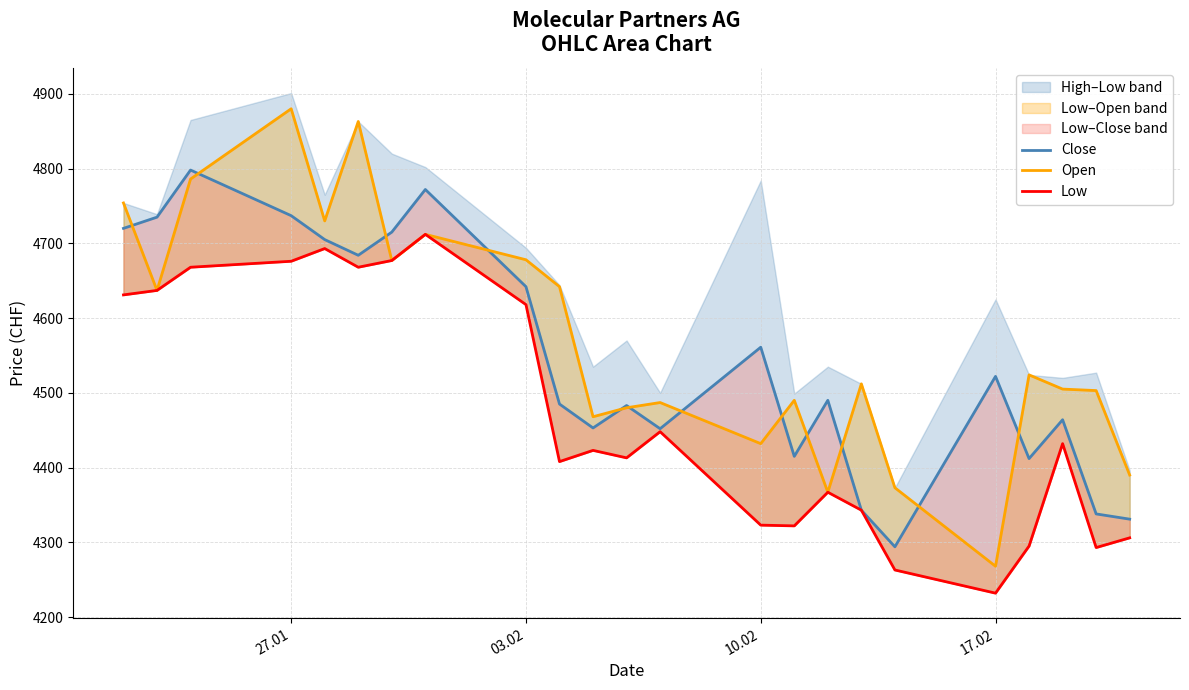

Rank the series at 27.01 from lowest to highest value.

Low, Close, Open